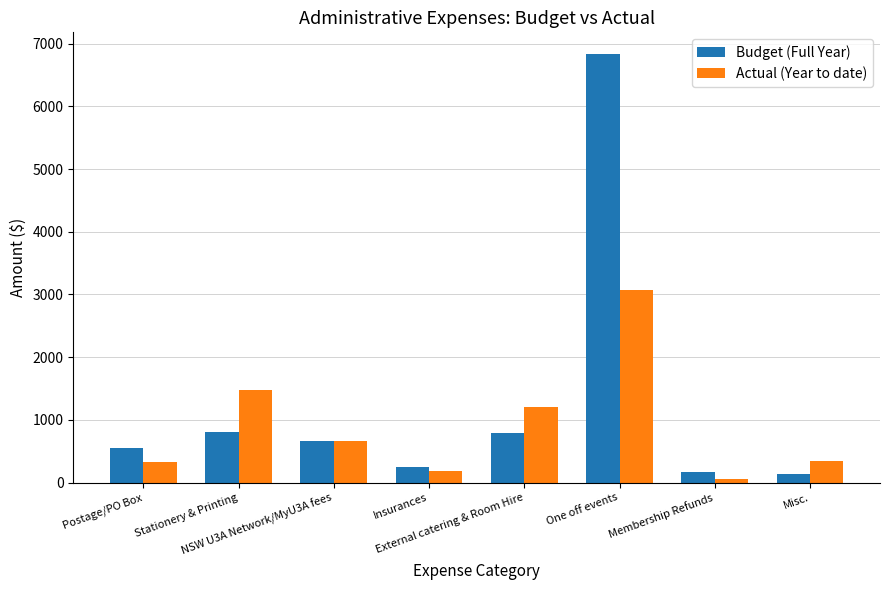

What is the total value across all series at Insurances?

433.2